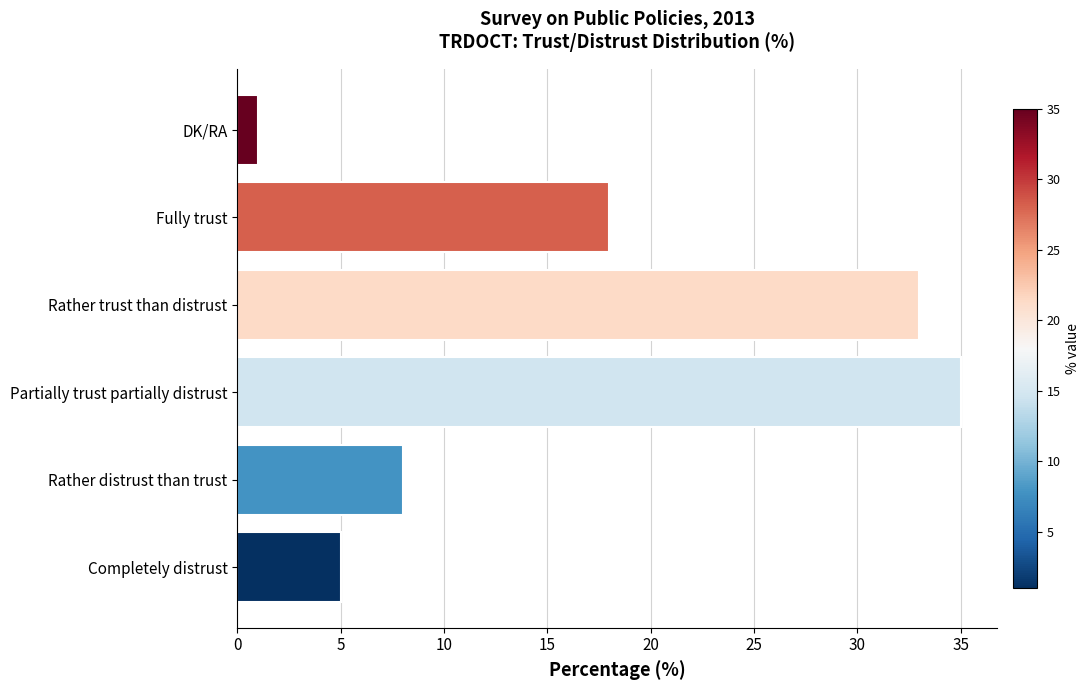

What is the change in value from Rather distrust than trust to DK/RA?

-7